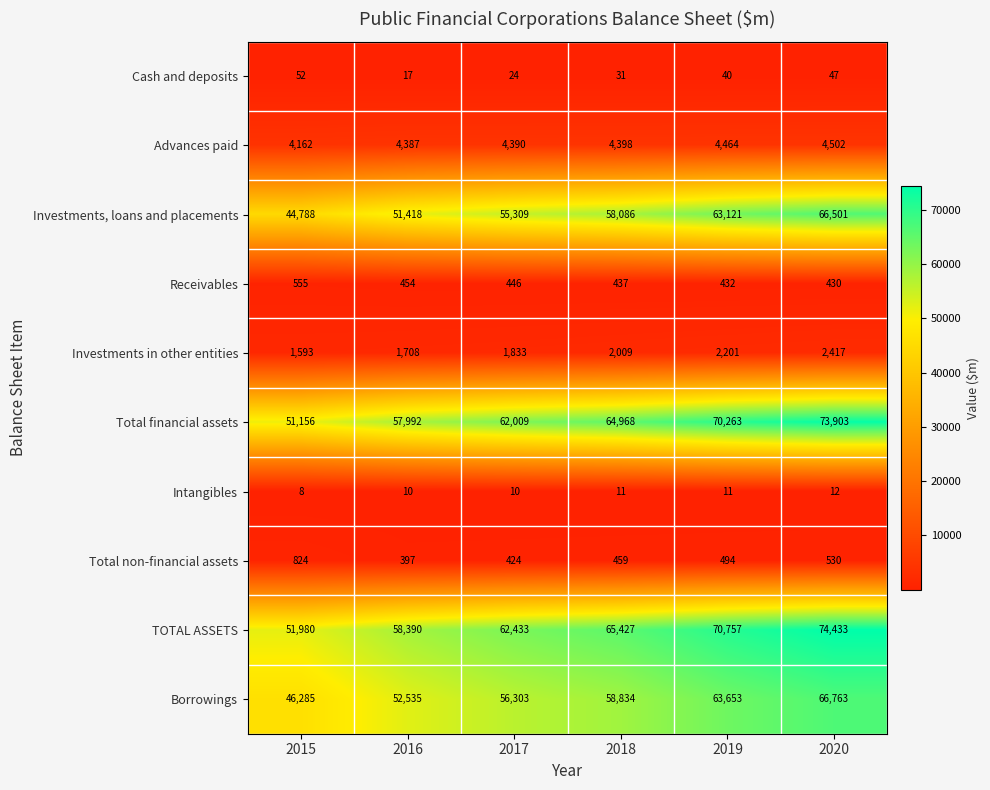

True or false: Intangibles has a value of 10 at 2017.

True